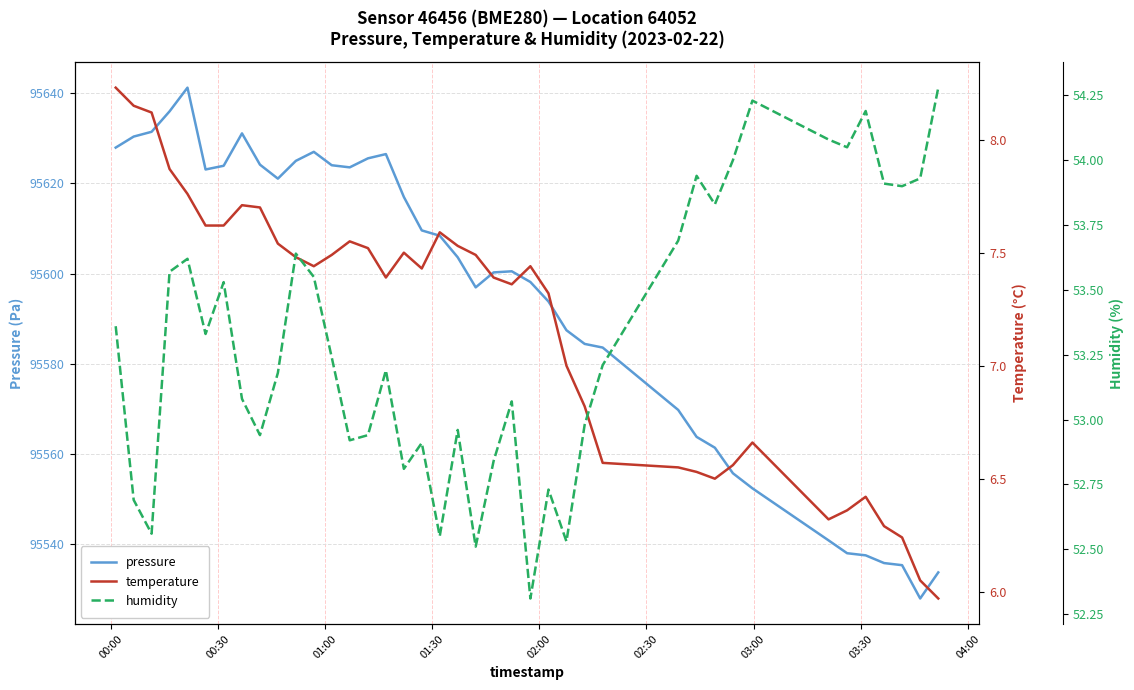

What is the highest value of the pressure series?

95641.2